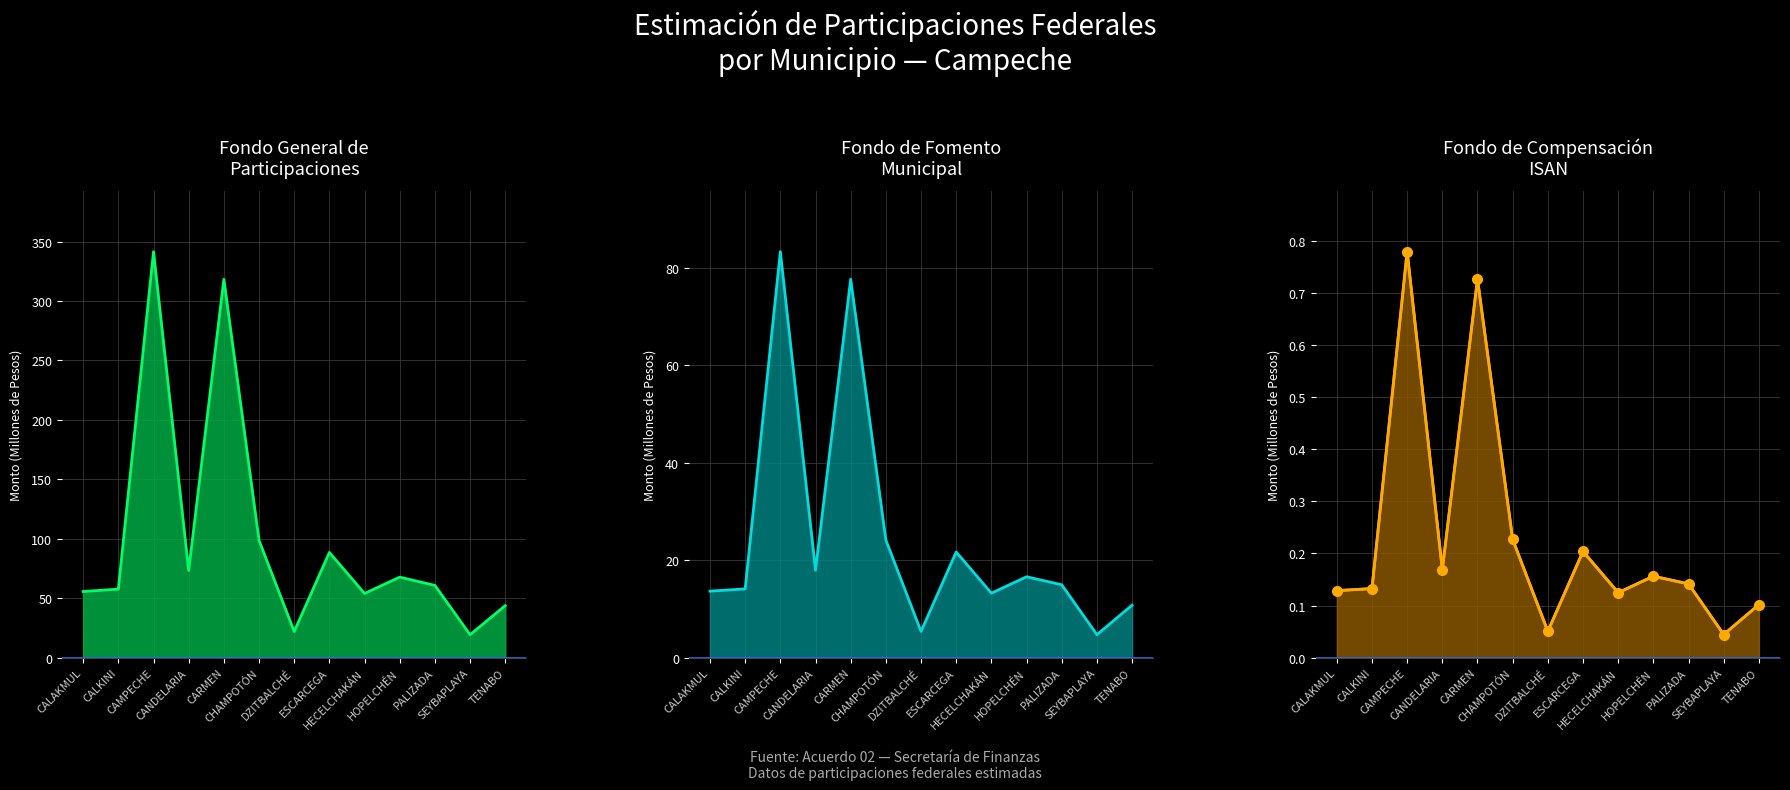

What are all the series names shown in the legend?

Fondo General de Participaciones line, Fondo de Fomento Municipal line, Fondo de Compensación ISAN line, Fondo de Compensación ISAN markers